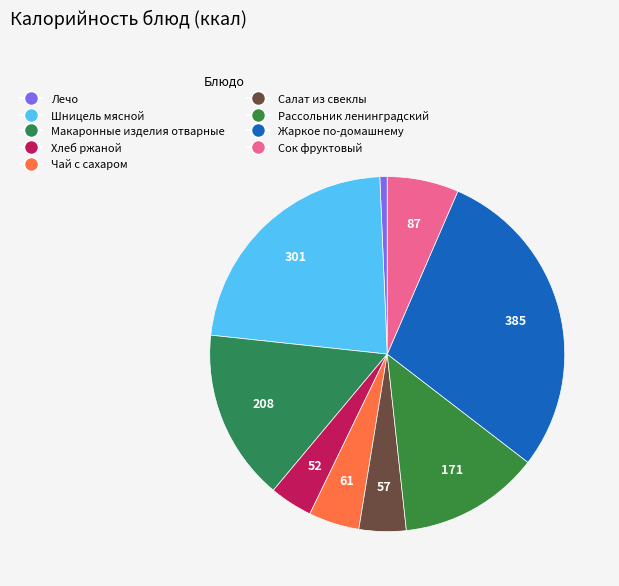

Is there any slice that represents more than half of the pie?

No